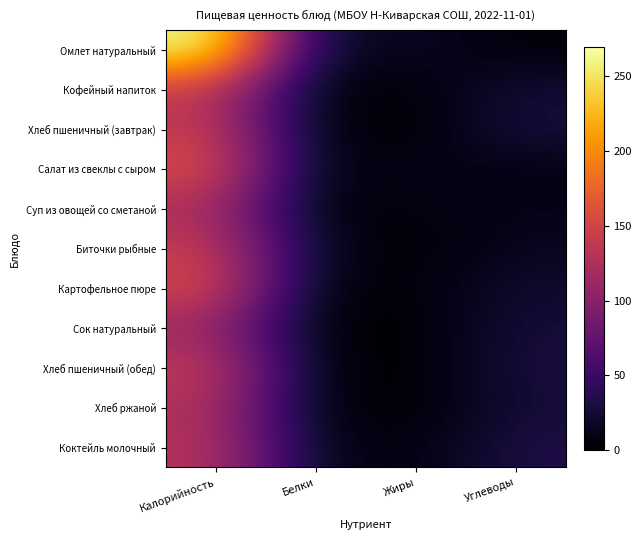

Reading right to left, what are all the values shown in this chart?

Омлет натуральный: Углеводы=3.0	Жиры=19.1	Белки=11.6	Калорийность=269.3
Кофейный напиток: Углеводы=25.1	Жиры=3.6	Белки=3.6	Калорийность=139.0
Хлеб пшеничный (завтрак): Углеводы=29.7	Жиры=0.5	Белки=4.6	Калорийность=141.6
Салат из свеклы с сыром: Углеводы=7.6	Жиры=13.0	Белки=3.6	Калорийность=161.0
Суп из овощей со сметаной: Углеводы=11.6	Жиры=7.4	Белки=2.1	Калорийность=122.9
Биточки рыбные: Углеводы=15.5	Жиры=0.8	Белки=12.6	Калорийность=142.7
Картофельное пюре: Углеводы=22.1	Жиры=5.6	Белки=3.2	Калорийность=156.0
Сок натуральный: Углеводы=27.4	Жиры=0.0	Белки=1.0	Калорийность=112.0
Хлеб пшеничный (обед): Углеводы=29.7	Жиры=0.5	Белки=4.6	Калорийность=141.6
Хлеб ржаной: Углеводы=26.3	Жиры=0.7	Белки=4.0	Калорийность=127.1
Коктейль молочный: Углеводы=32.6	Жиры=6.4	Белки=10.0	Калорийность=132.0